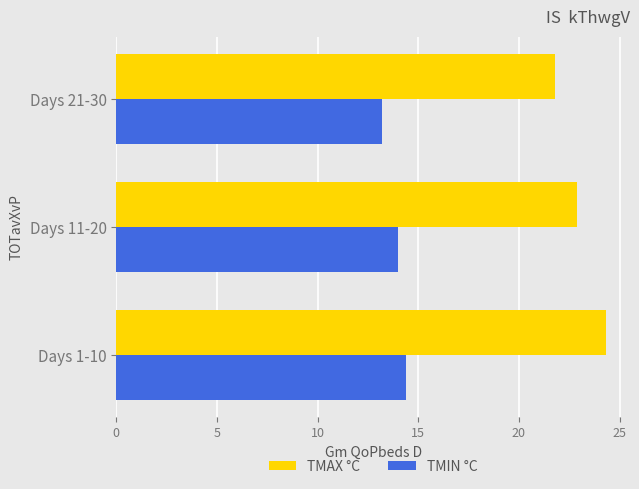

Which series has the widest spread of values?

TMAX °C